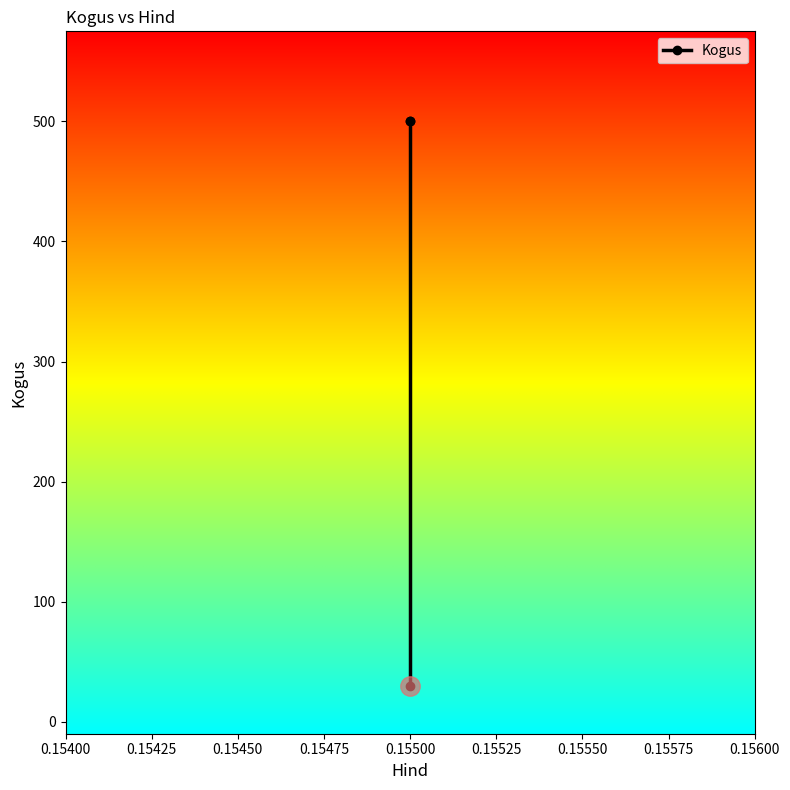

Count the values in the range 30 to 500.

3